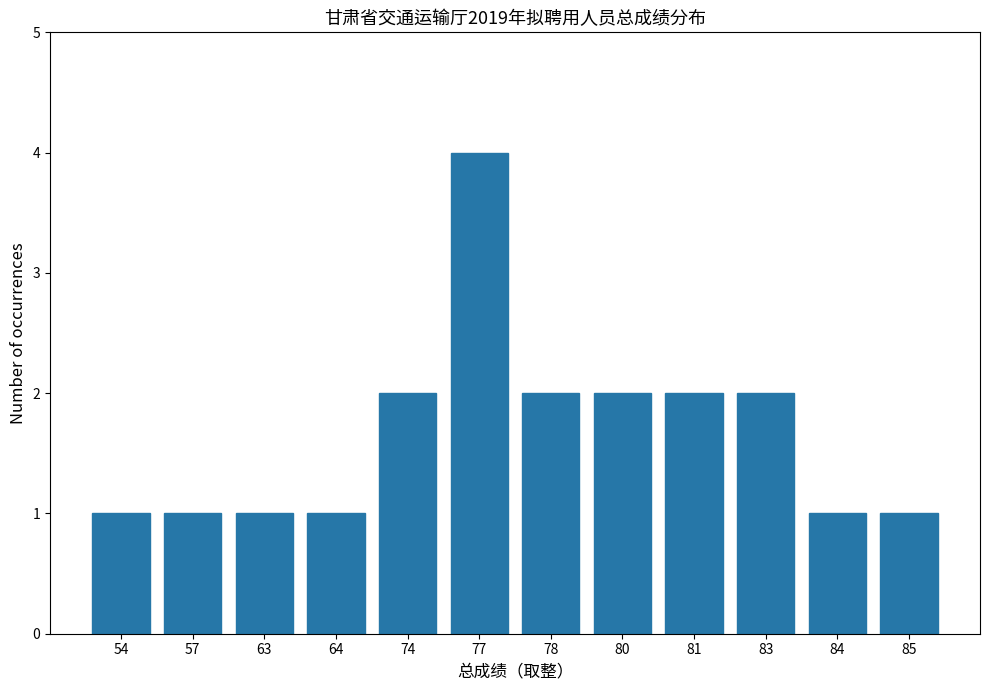

How many bars are there in total?

12